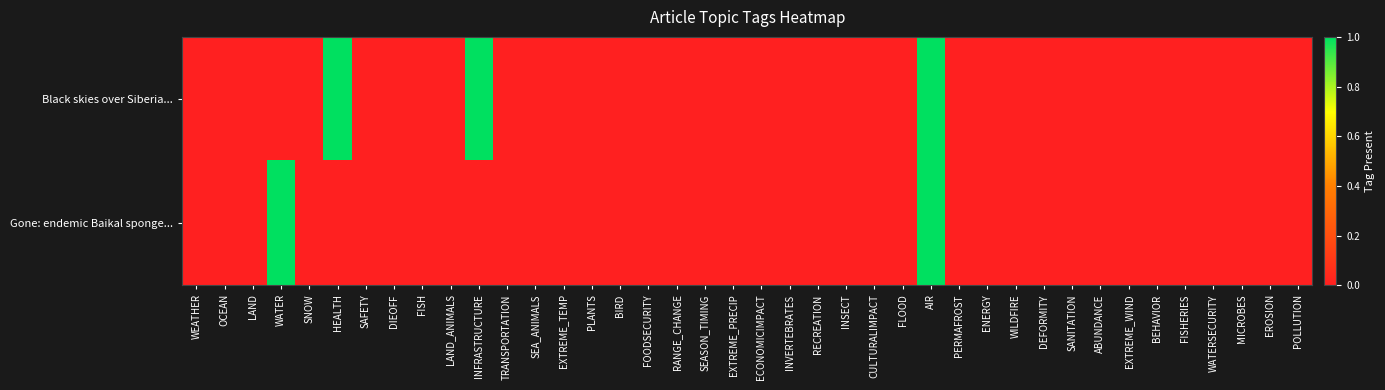

Which series has the largest range (max minus min)?

Black skies over Siberia...